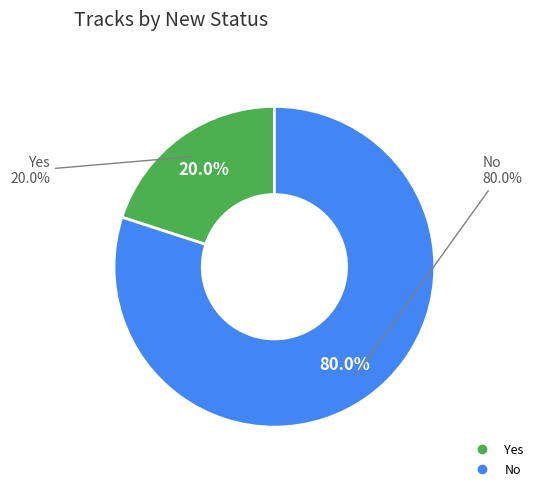

Combined, do Yes and No account for over 50%?

Yes